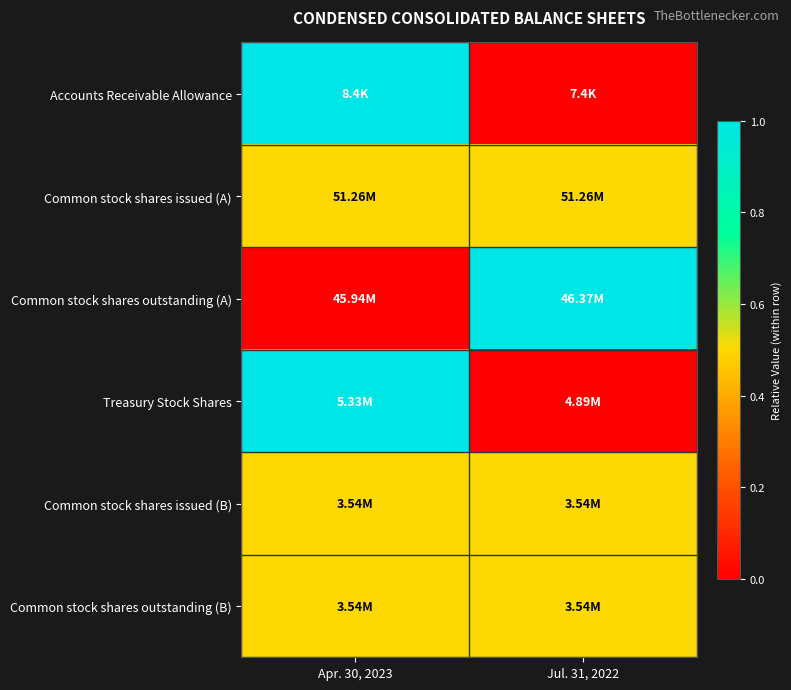

Between Apr. 30, 2023 and Jul. 31, 2022, which series saw the biggest shift?

Accounts Receivable Allowance